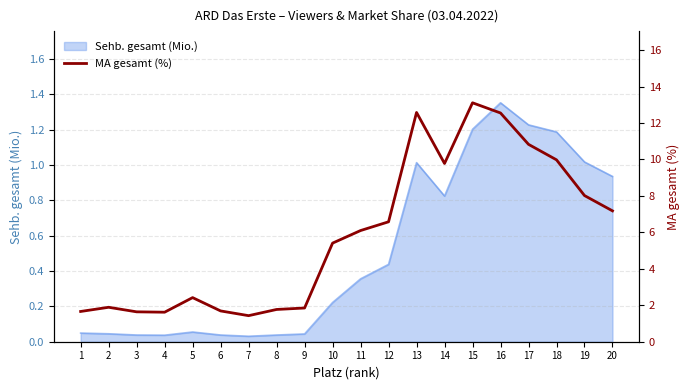

How many interior local valleys (lower than both neighbors) does the data have?

3